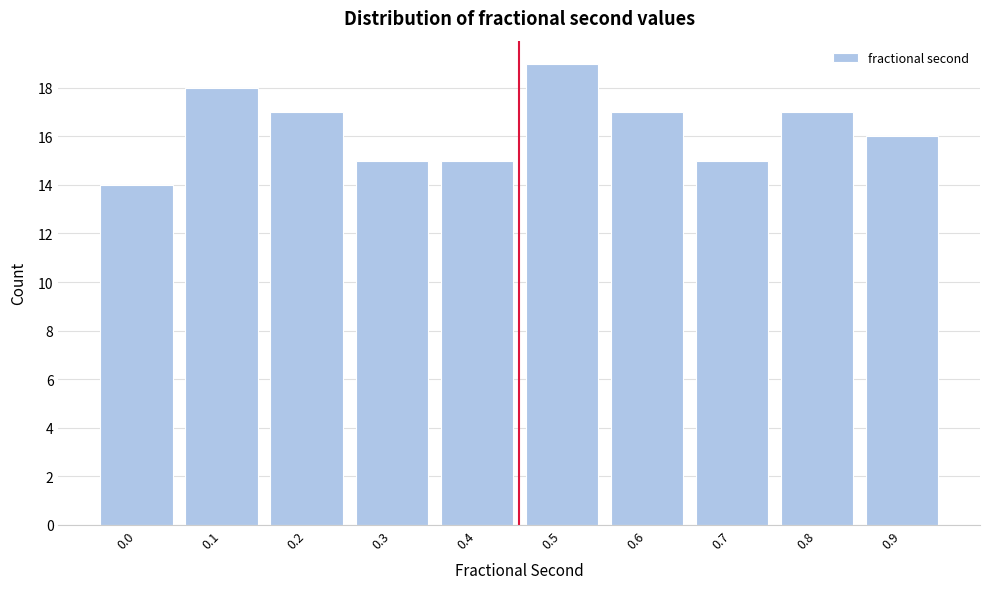

Reading right to left, what are all the values shown in this chart?

16	17	15	17	19	15	15	17	18	14